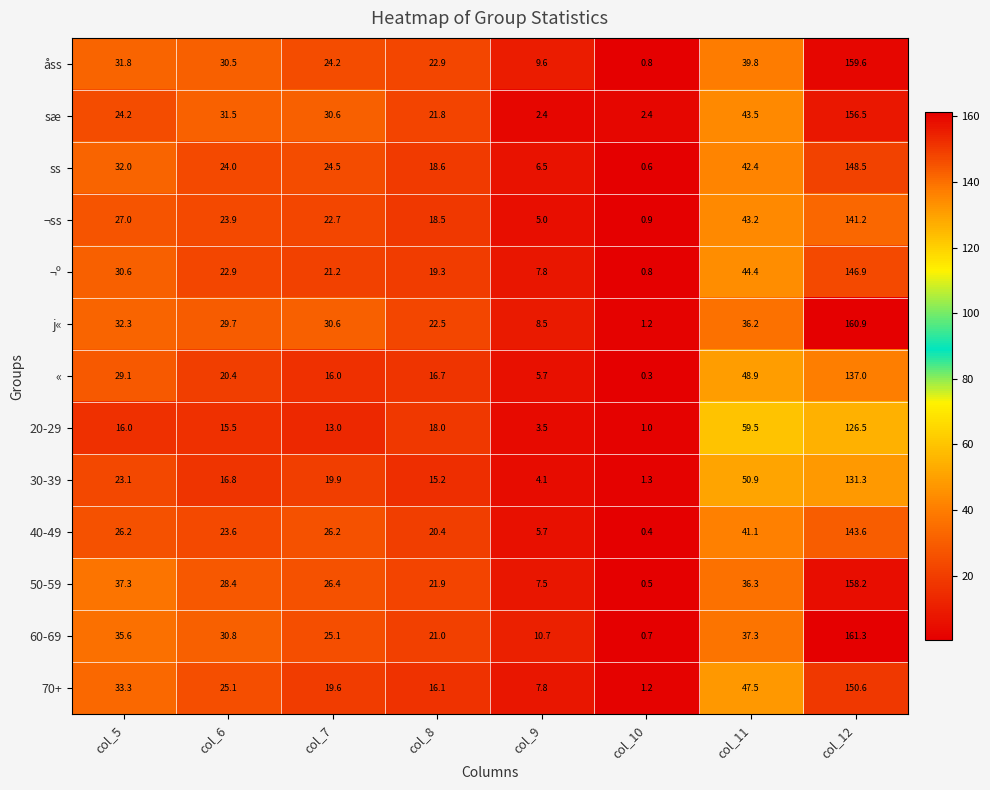

At which label does 20-29 reach its minimum?

col_10